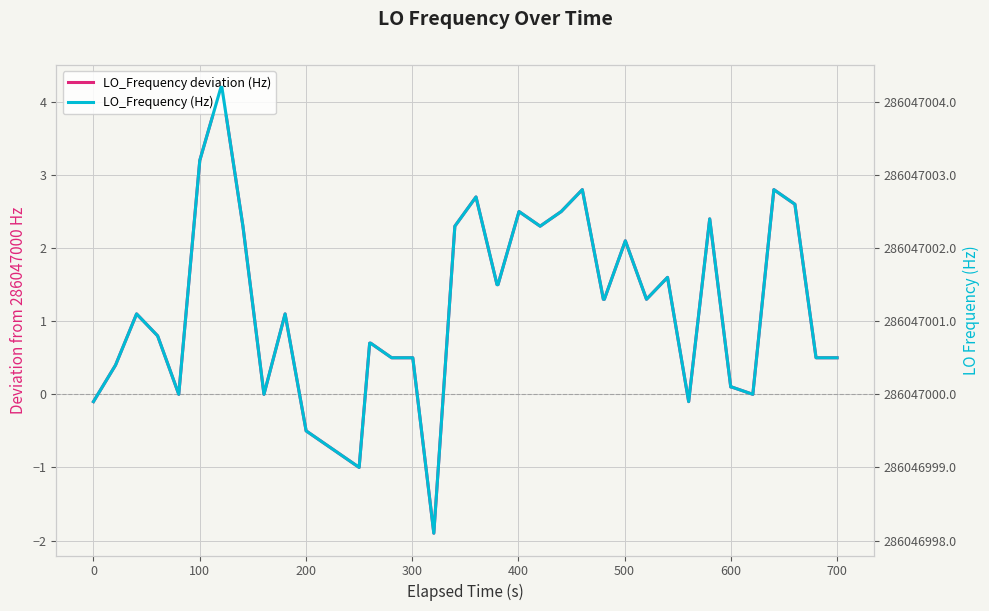

True or false: LO_Frequency (Hz) has more than 2 points higher than both neighbors.

True